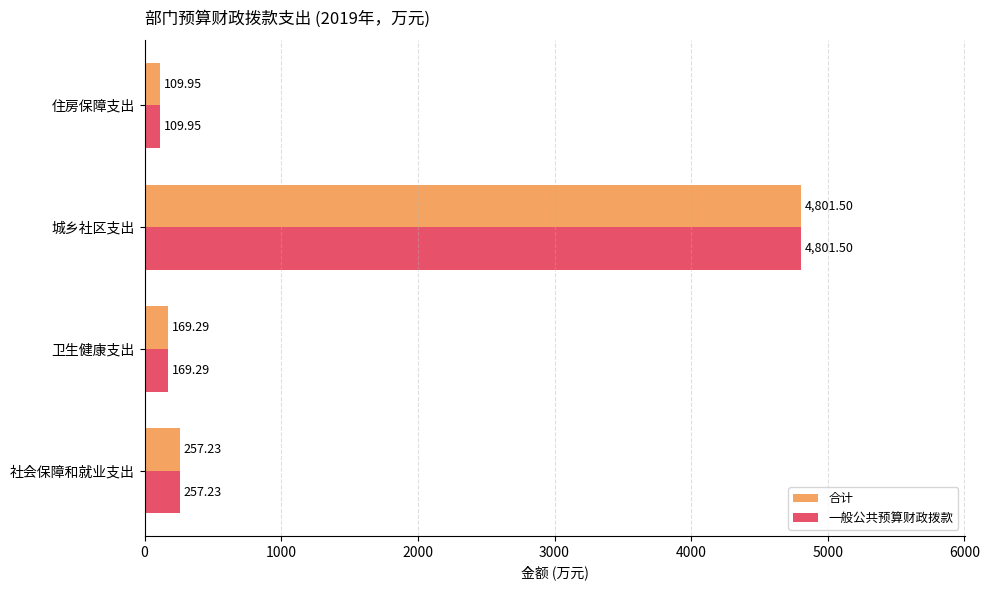

What are all the series names shown in the legend?

合计, 一般公共预算财政拨款